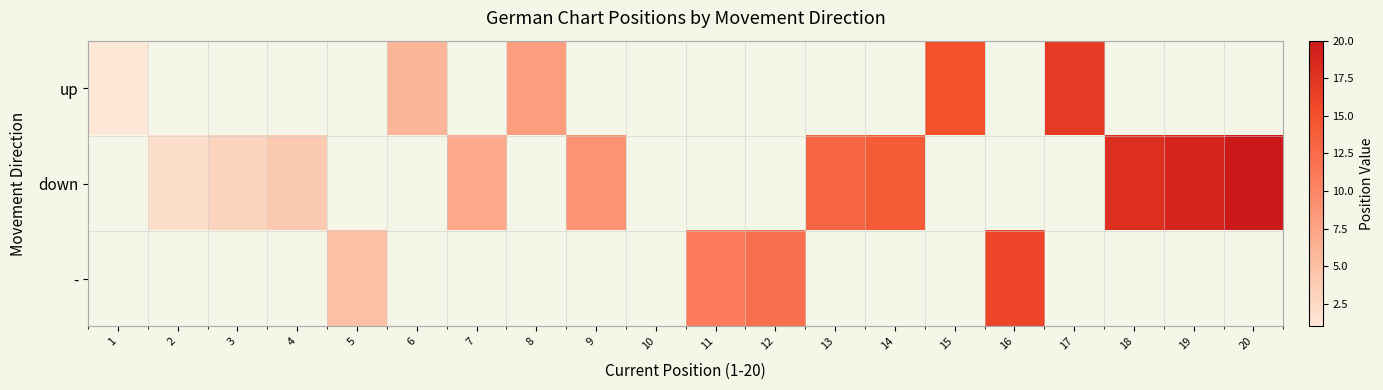

What is the difference between the maximum and minimum values in the up series?

16.0